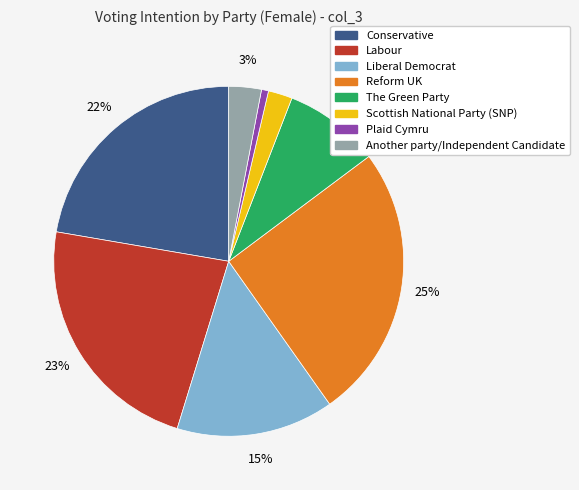

Which has a higher value, Plaid Cymru or Liberal Democrat?

Liberal Democrat